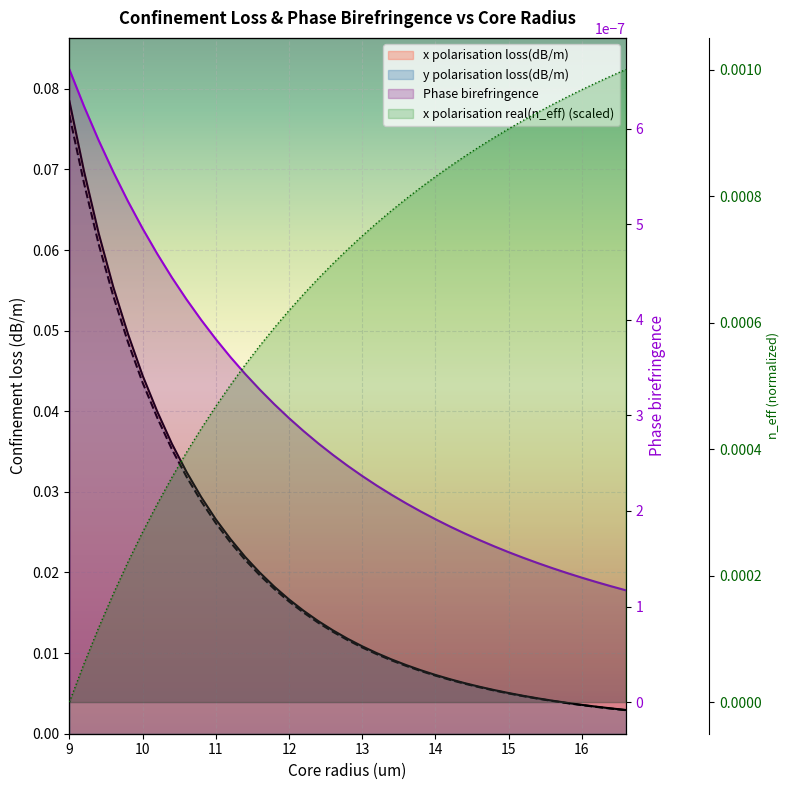

Is the value of y polarisation loss(dB/m) at 16.2 greater than the value of x polarisation loss(dB/m) at 16.6?

Yes